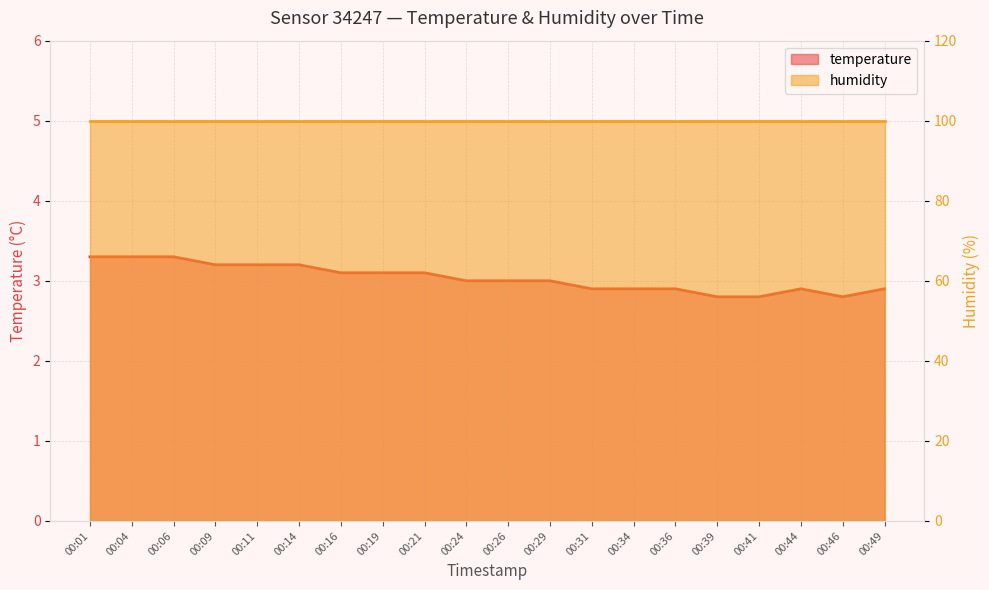

Count the number of categories in the chart.

20